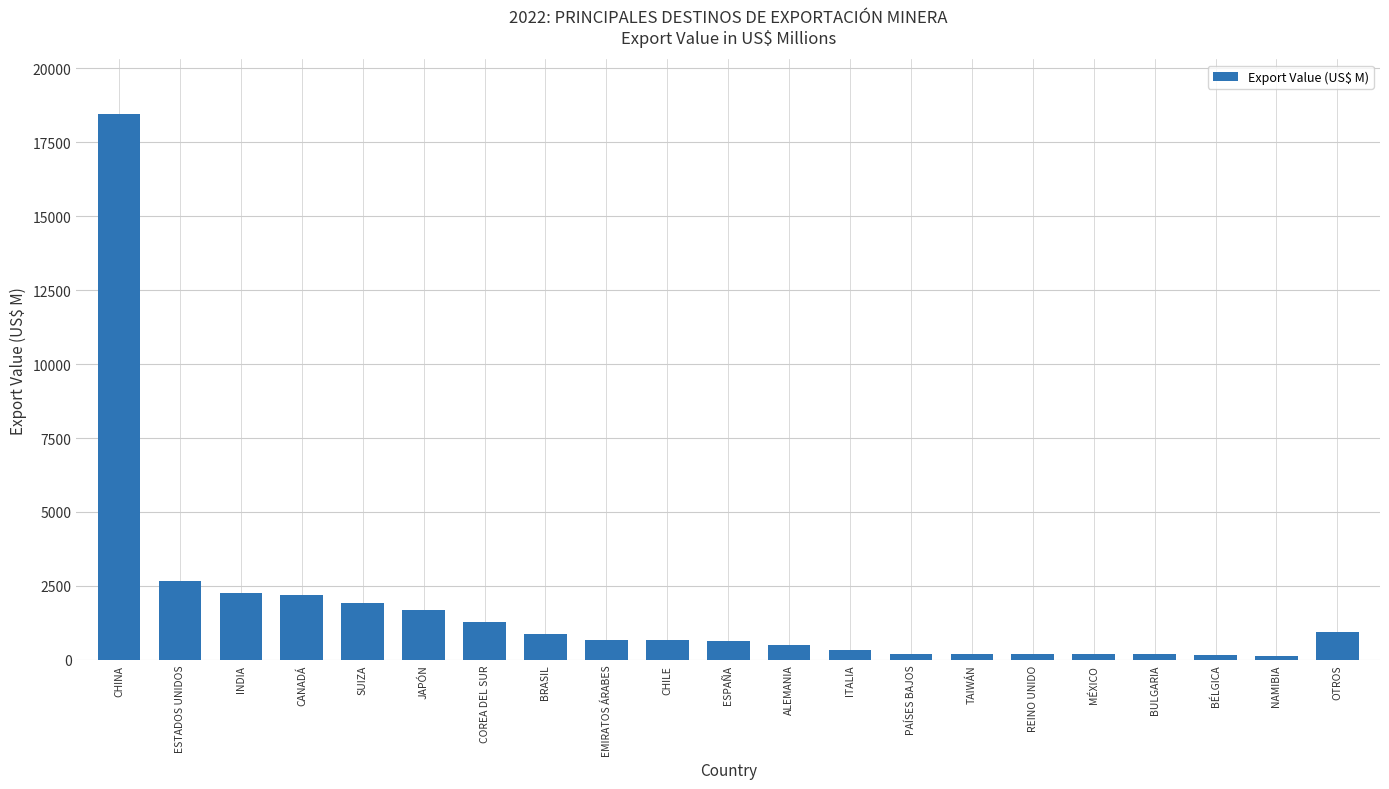

What is the value of the 19th bar from the left?

146.7